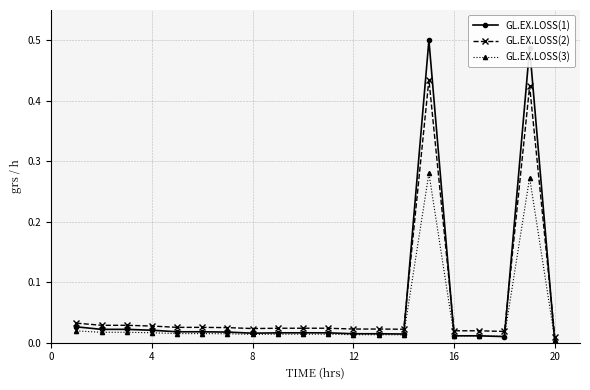

Does the chart display data point markers on the line(s)?

Yes